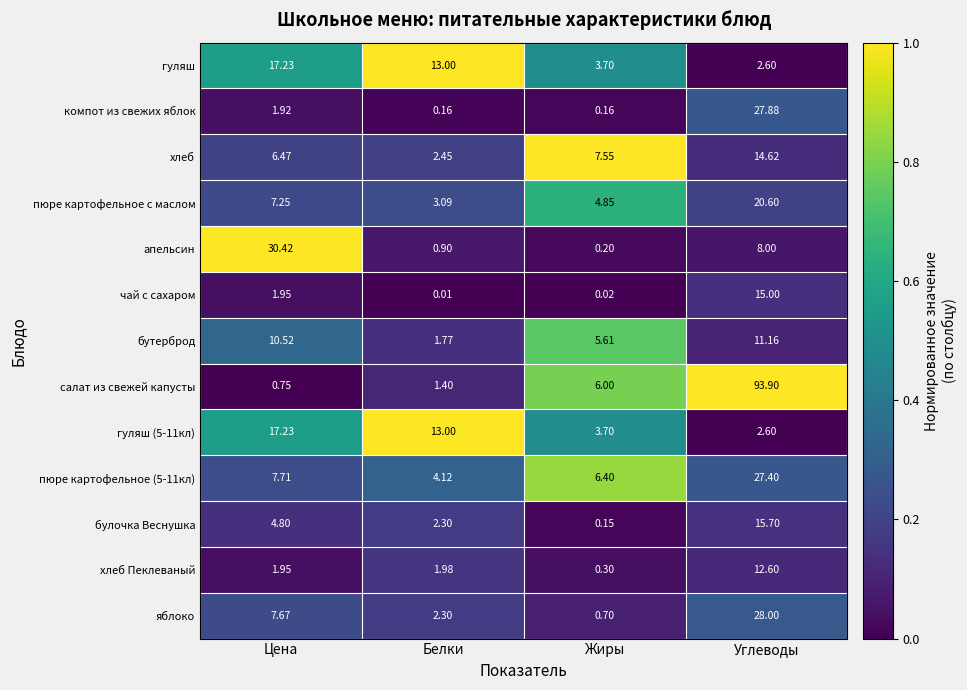

Which series has the largest range (max minus min)?

салат из свежей капусты